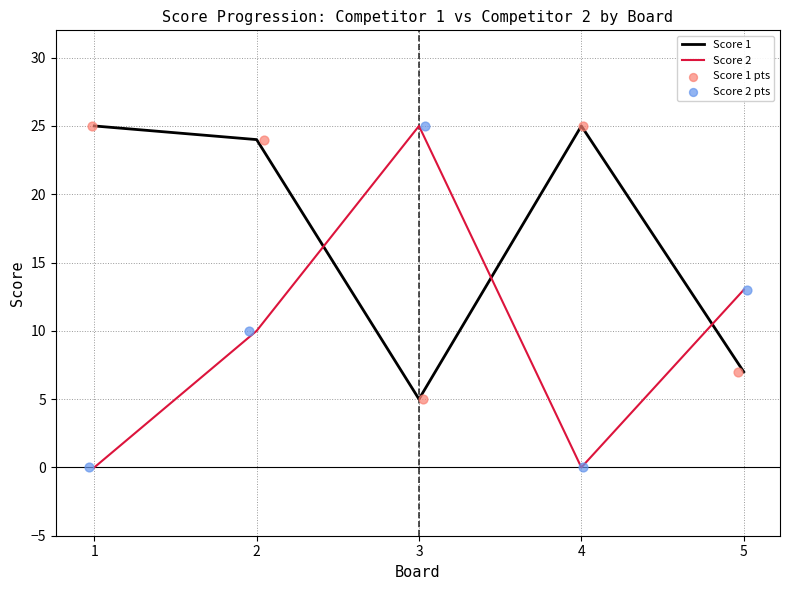

What are all the series names shown in the legend?

Score 1, Score 2, Score 1 pts, Score 2 pts